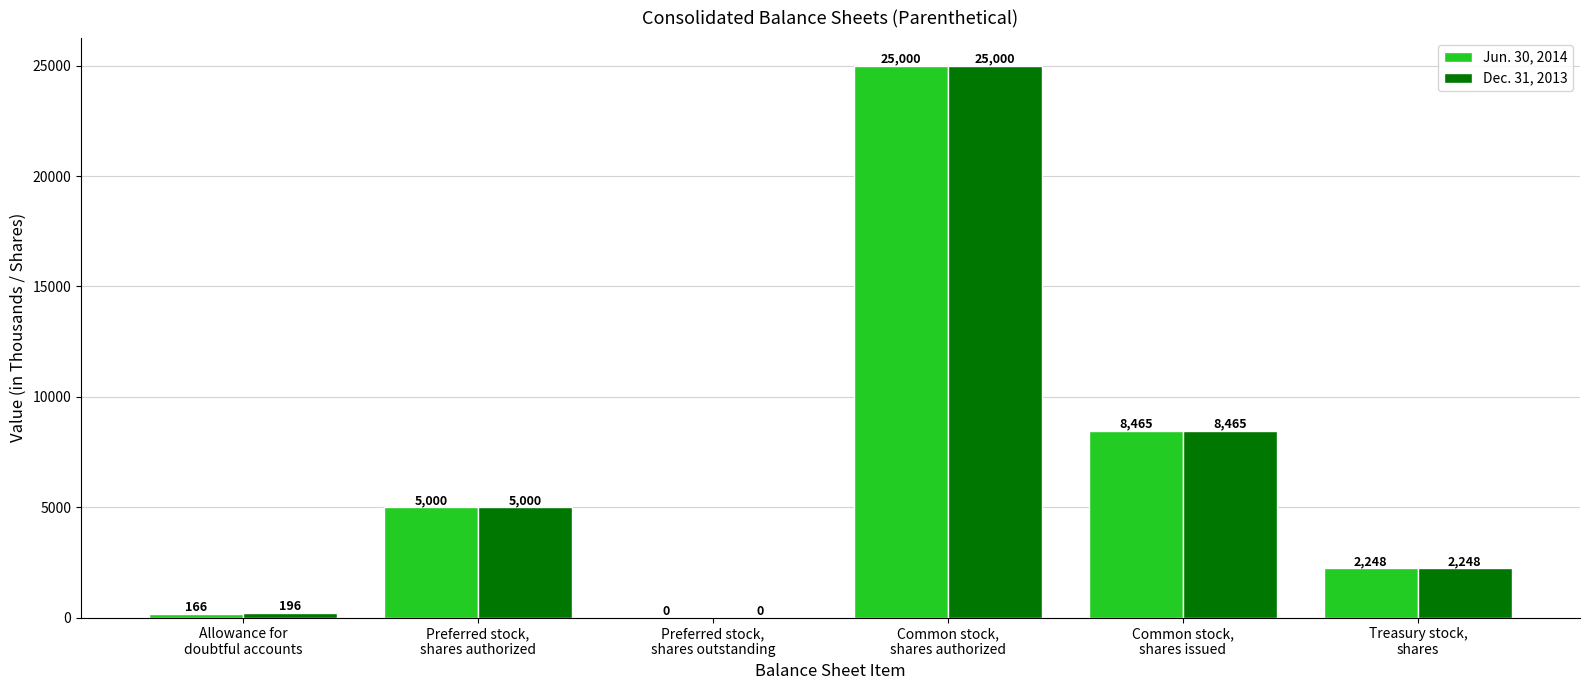

Which series has the largest total across all categories?

Dec. 31, 2013